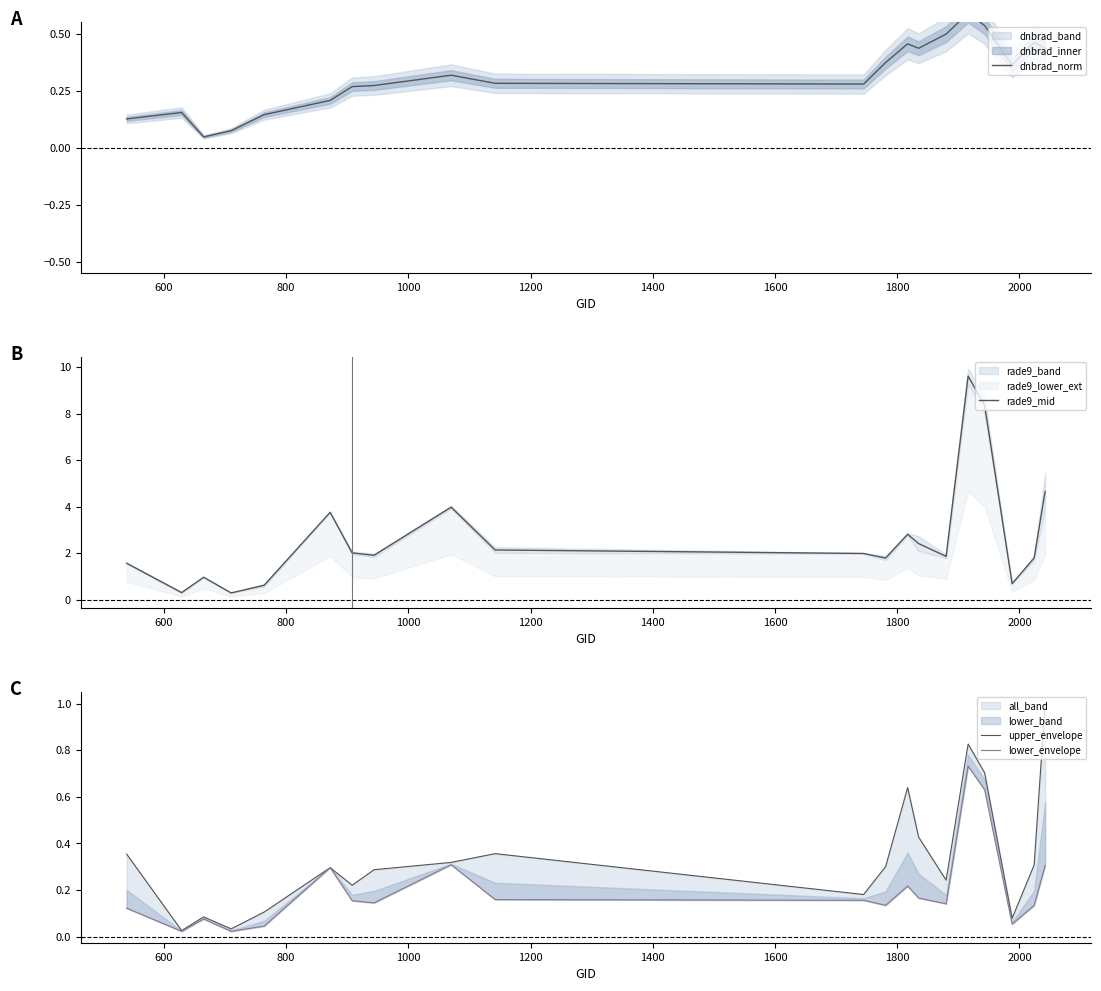

In lower_envelope, how many points are lower than both neighbors (excluding endpoints)?

6